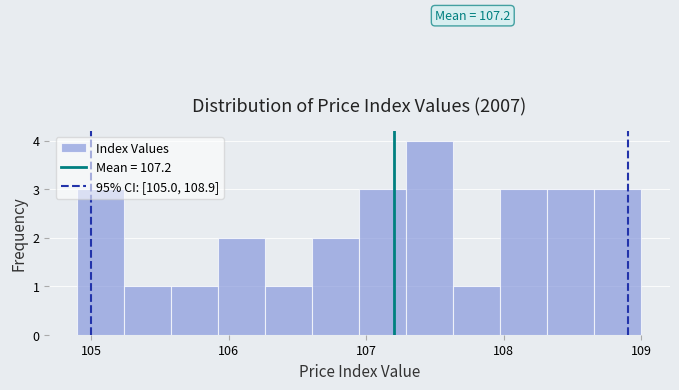

Read against the x-axis, roughly where is the centre of the tallest bar?

107.5